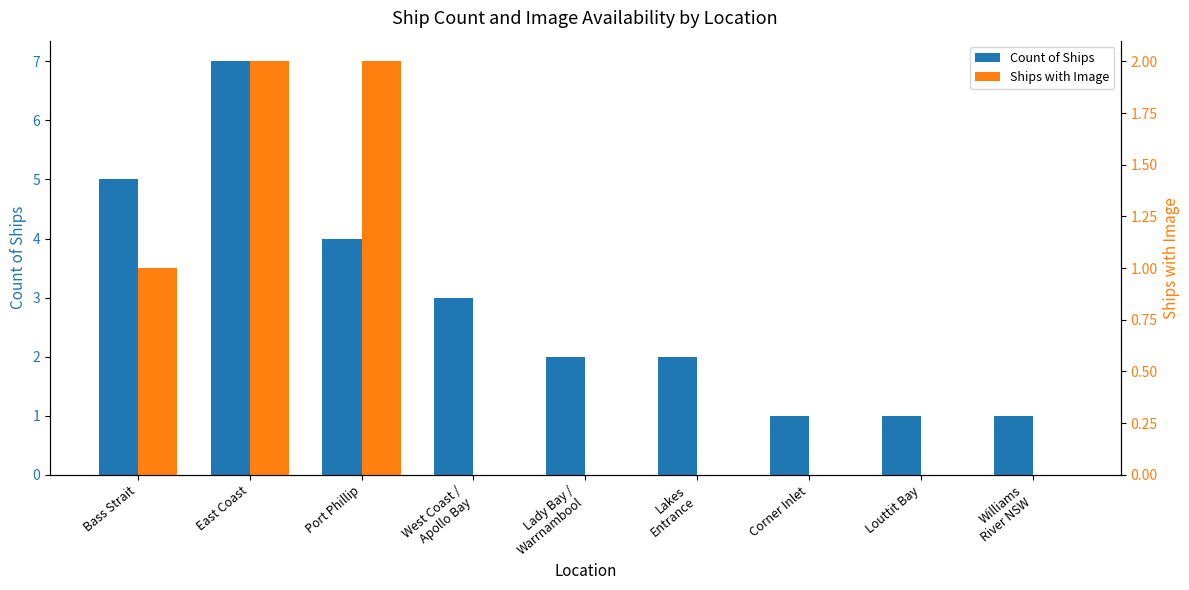

Is the value of Count of Ships at Lady Bay /
Warrnambool greater than the value of Ships with Image at East Coast?

No